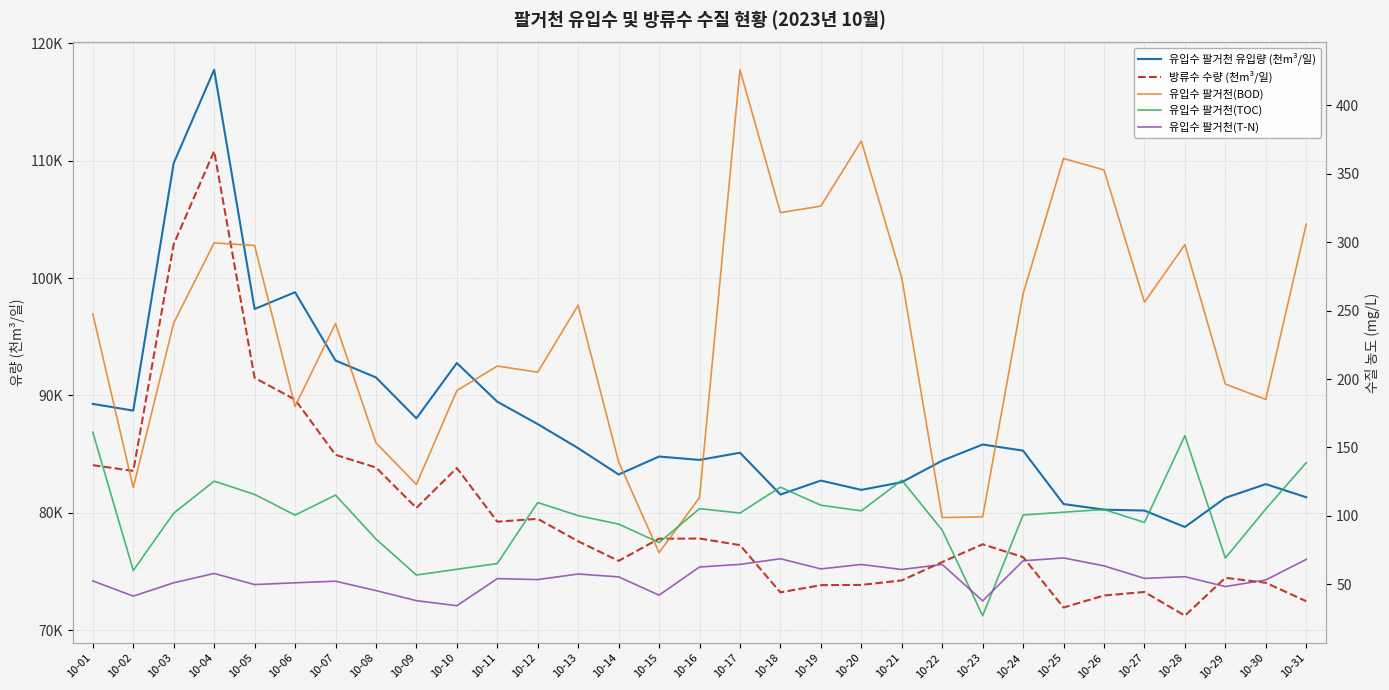

What is the value of the 유입수 팔거천(TOC) point at the 27th from the left?

95.2